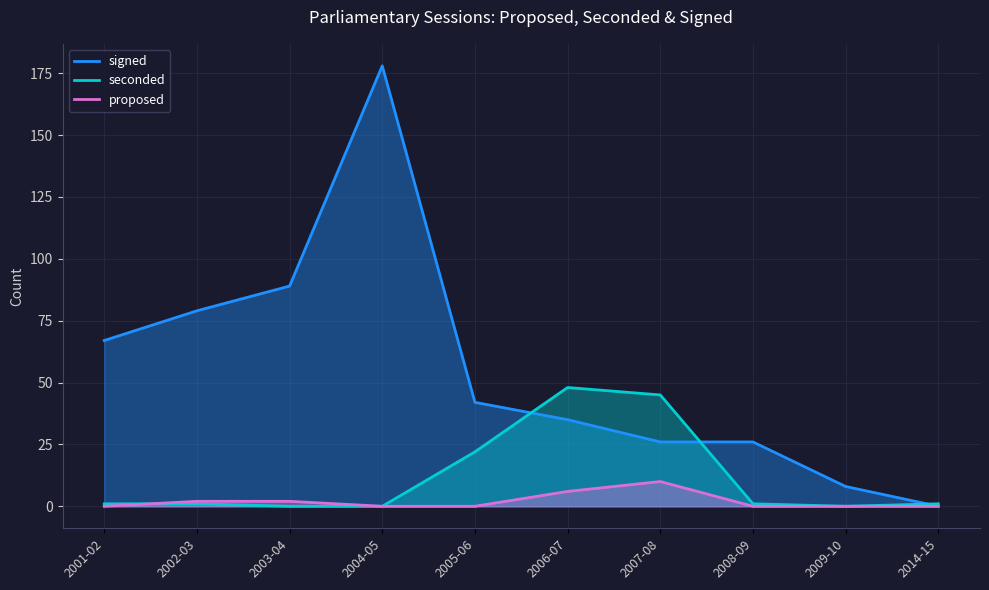

After their last crossing, which series has the higher values: signed or seconded?

signed